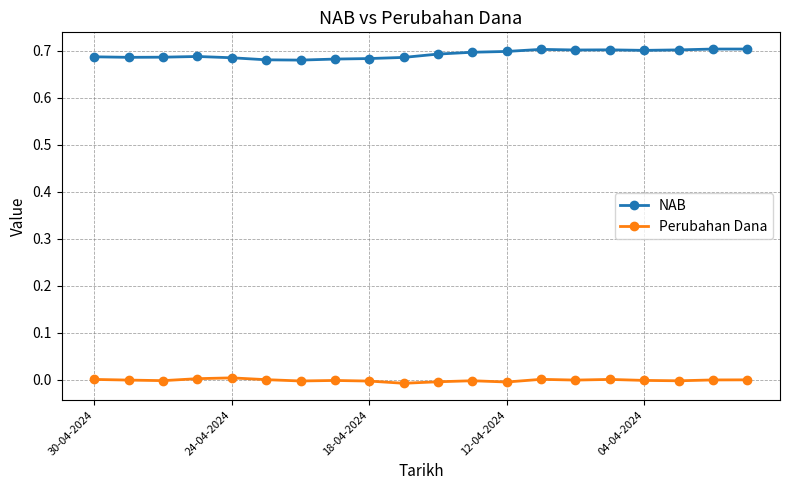

List the series in order of their peak value, highest first.

NAB, Perubahan Dana